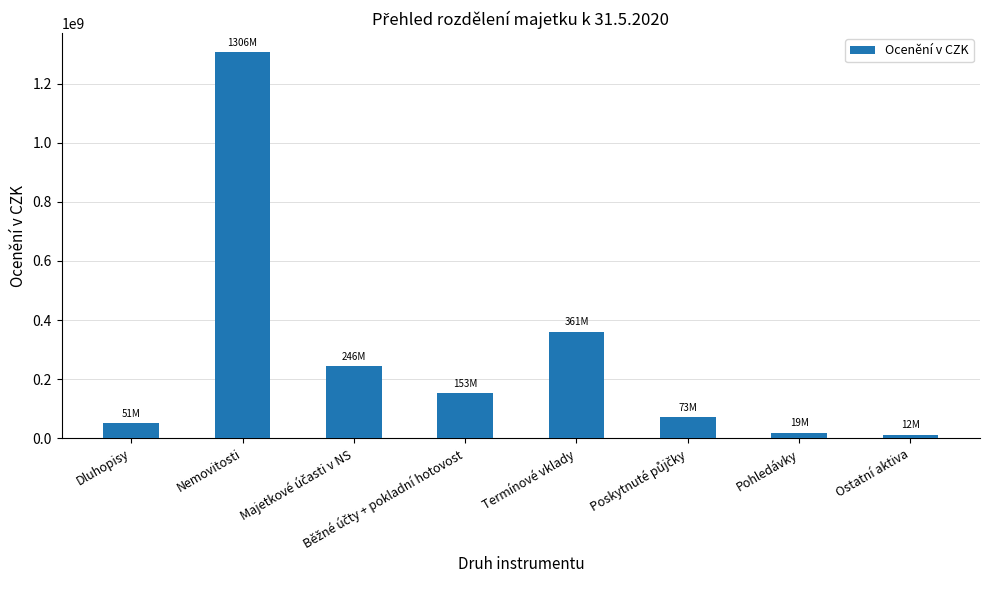

What is the smallest value displayed?

12210894.8